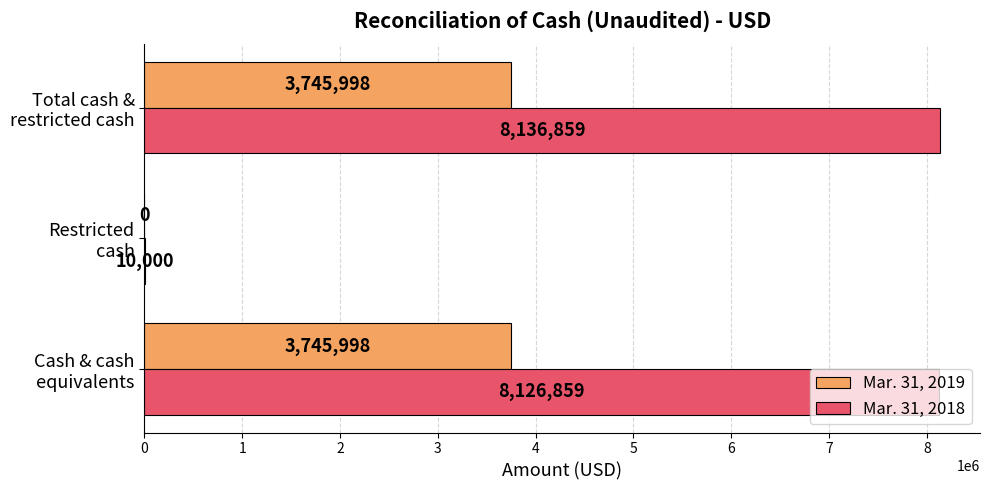

Which series has the largest total across all categories?

Mar. 31, 2018